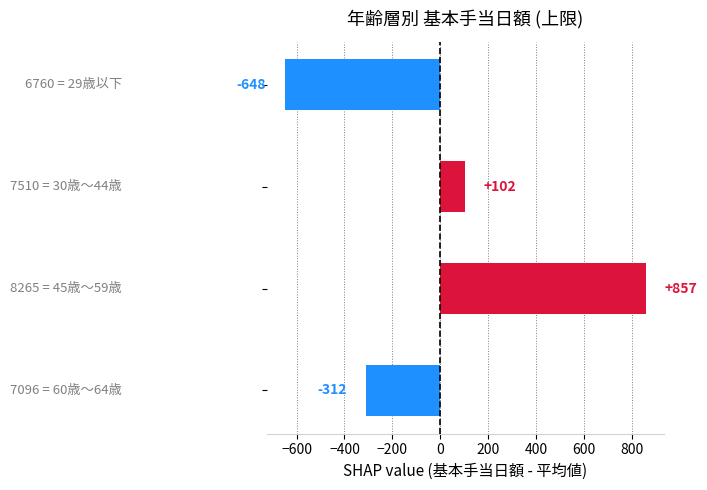

What is the difference between the maximum and minimum values?

1505.0